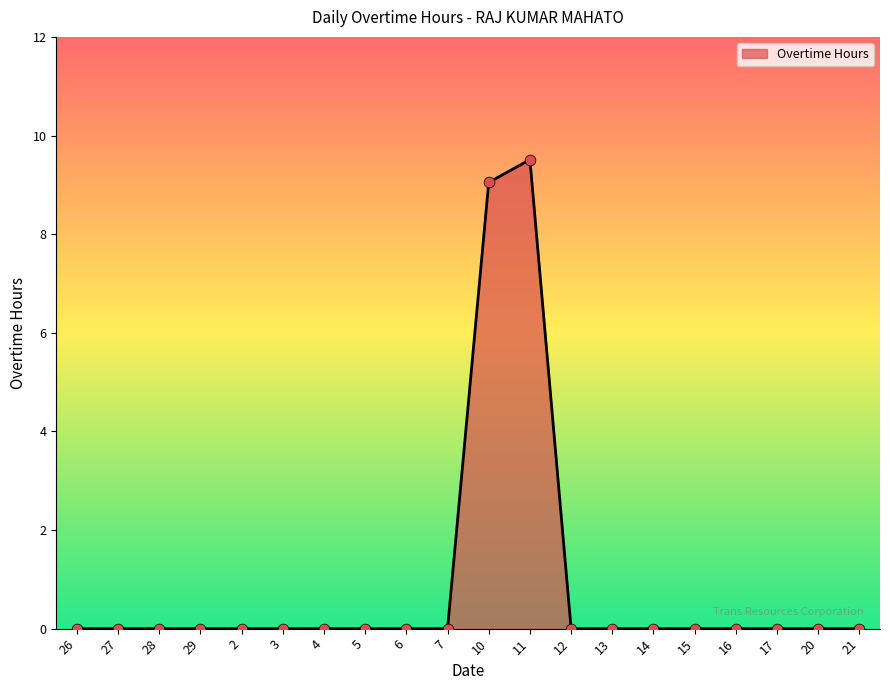

What is the change in value from 2 to 11?

+9.5